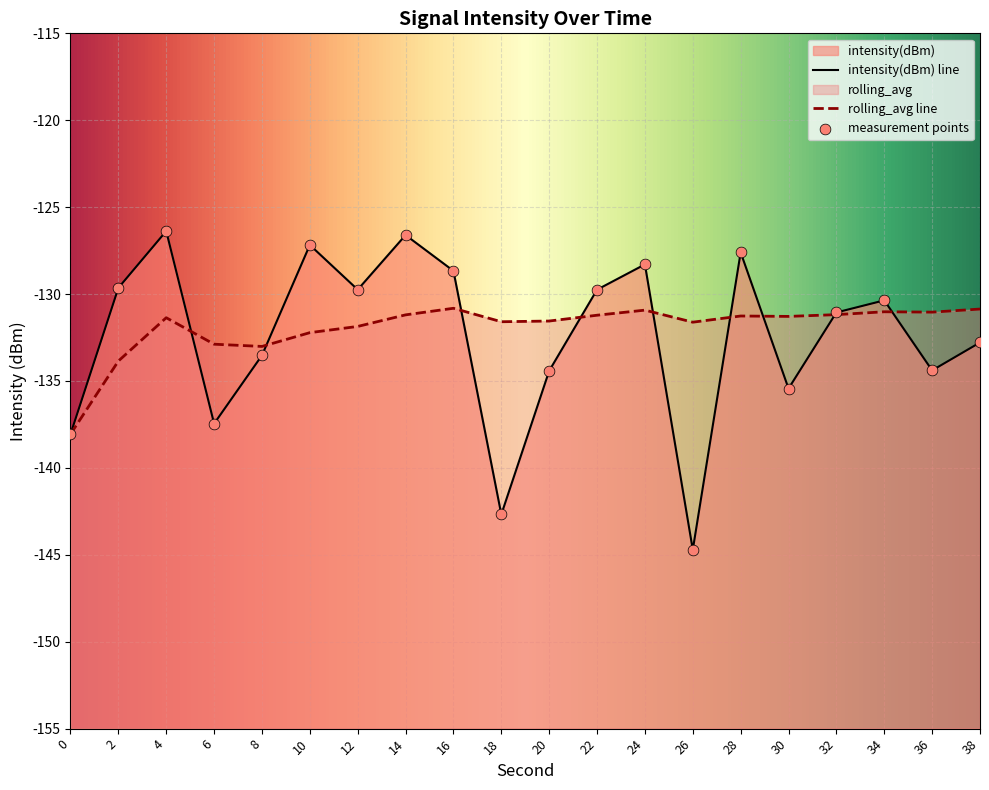

Which series contains the highest Y value?

intensity(dBm)